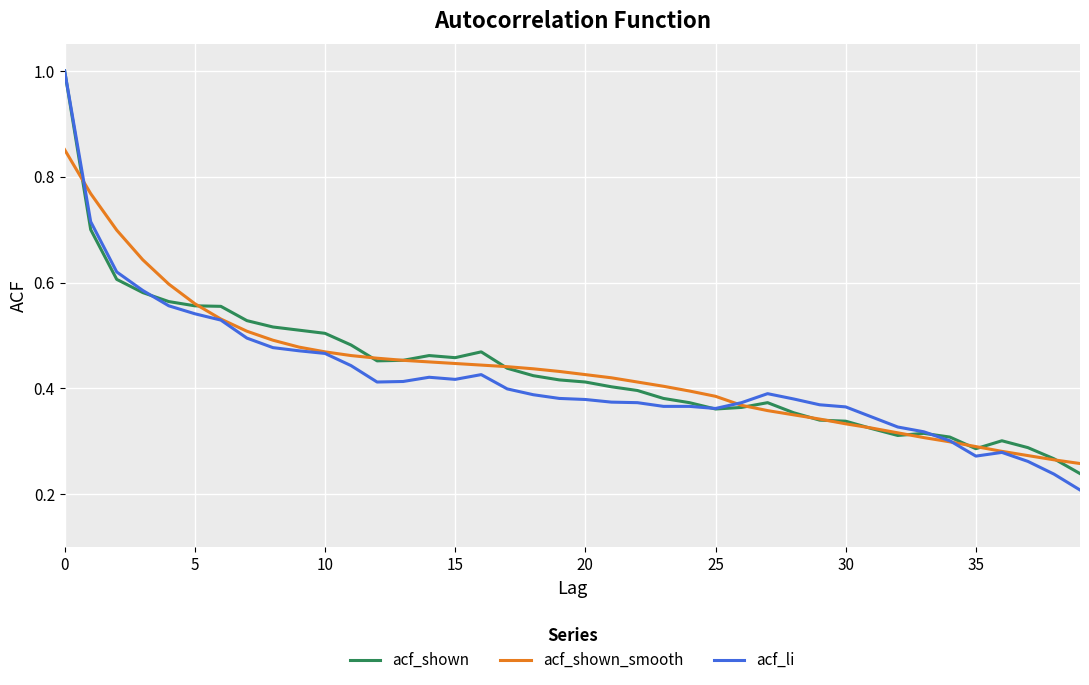

Which series has the largest range (max minus min)?

acf_li